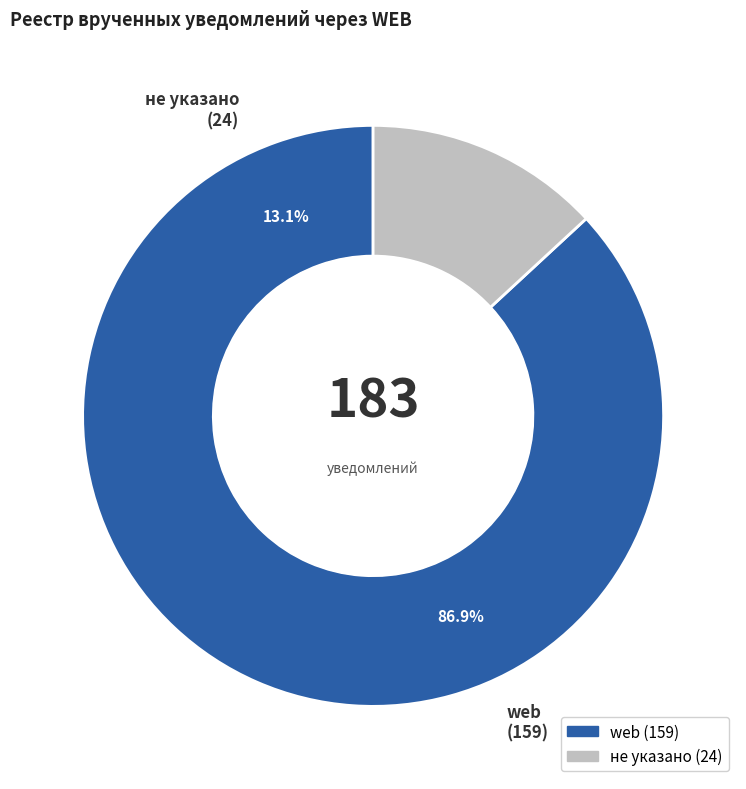

Is web the majority of the pie?

Yes